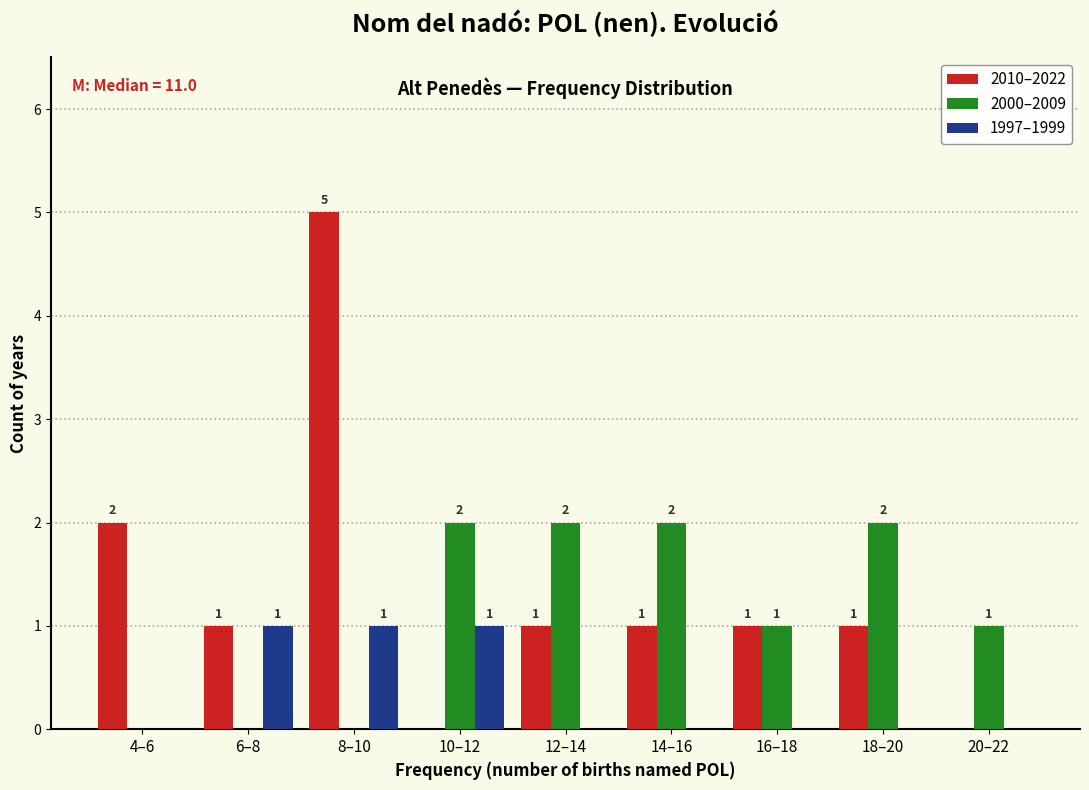

Reading right to left, what are all the values shown in this chart?

2010–2022: 20–22=0	18–20=1	16–18=1	14–16=1	12–14=1	10–12=0	8–10=5	6–8=1	4–6=2
2000–2009: 20–22=1	18–20=2	16–18=1	14–16=2	12–14=2	10–12=2	8–10=0	6–8=0	4–6=0
1997–1999: 20–22=0	18–20=0	16–18=0	14–16=0	12–14=0	10–12=1	8–10=1	6–8=1	4–6=0